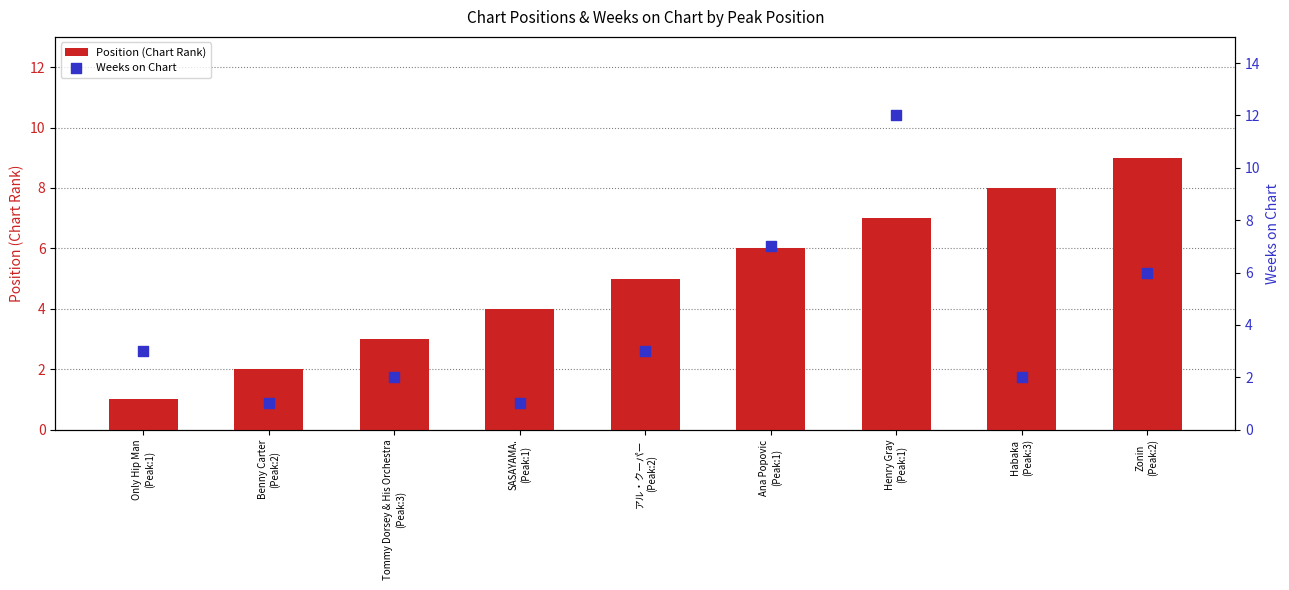

At which category is the sum across all series the highest?

Henry Gray
(Peak:1)